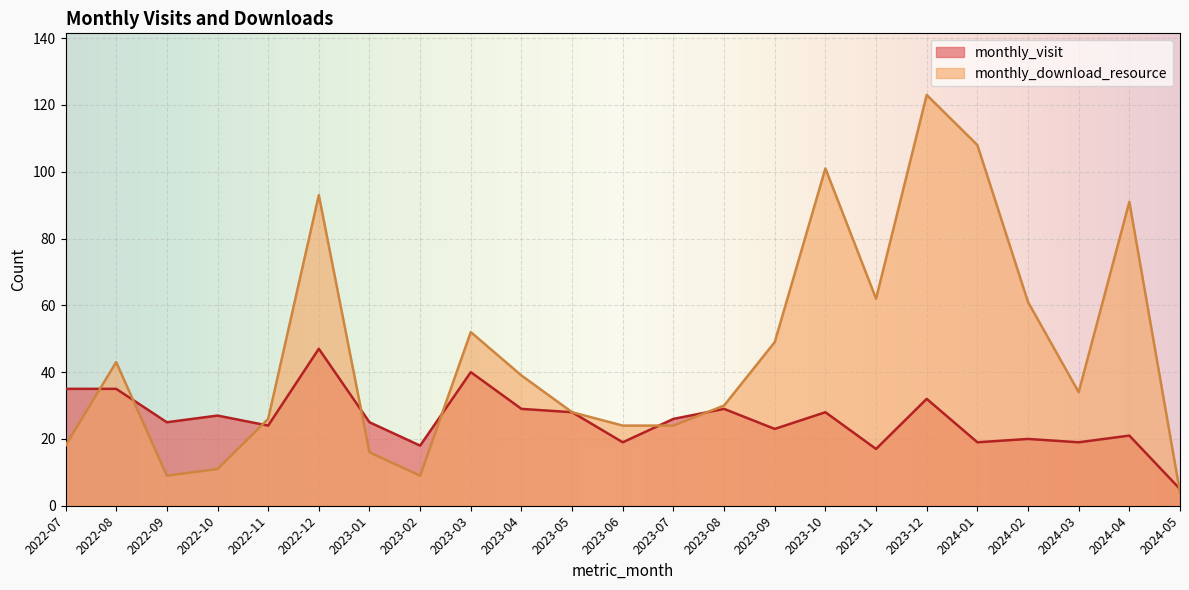

At how many categories does at least one series exceed 98?

3